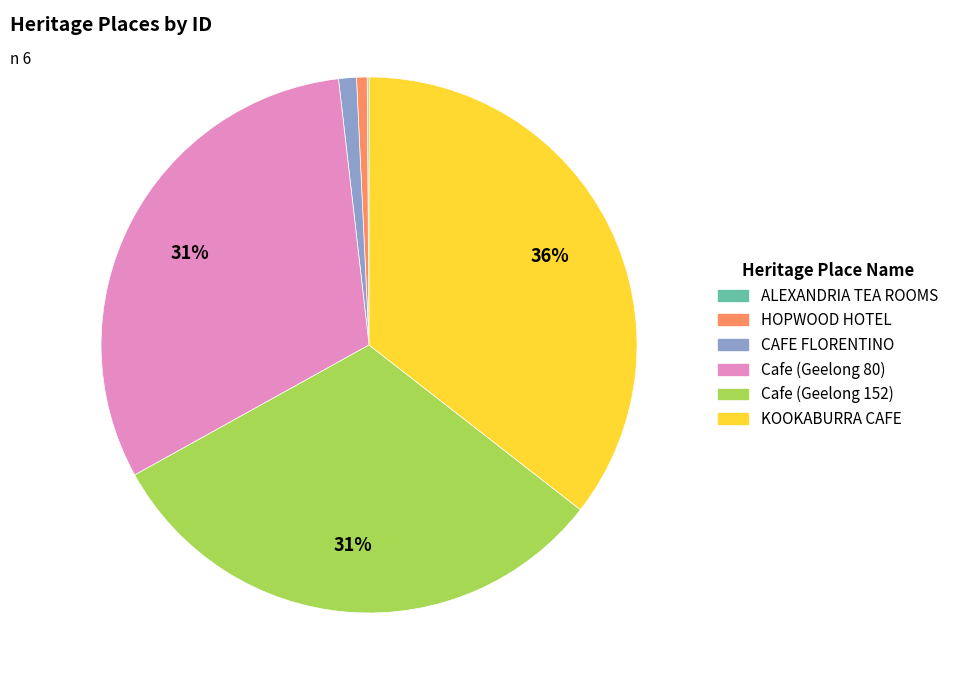

Is it true that HOPWOOD HOTEL is 13% of the pie?

False